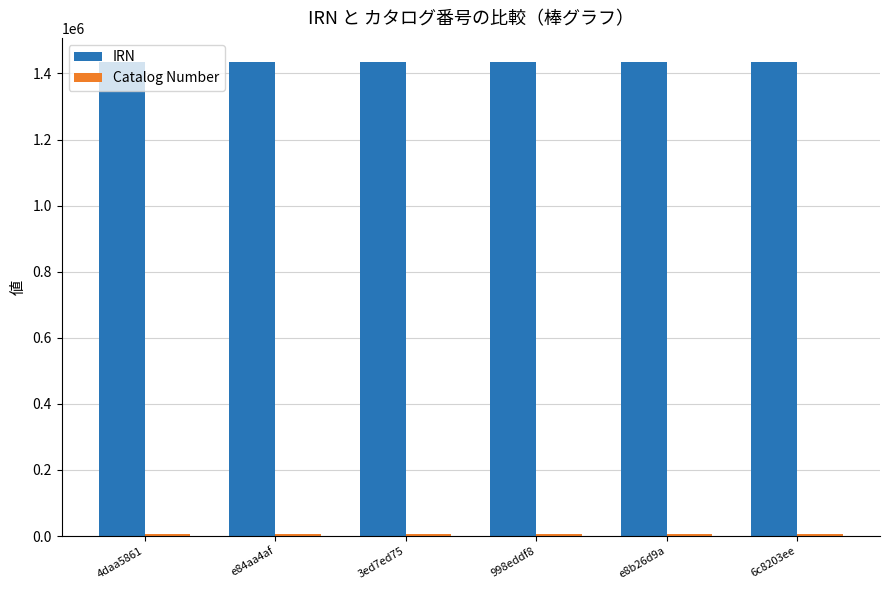

How many groups of bars are there?

6